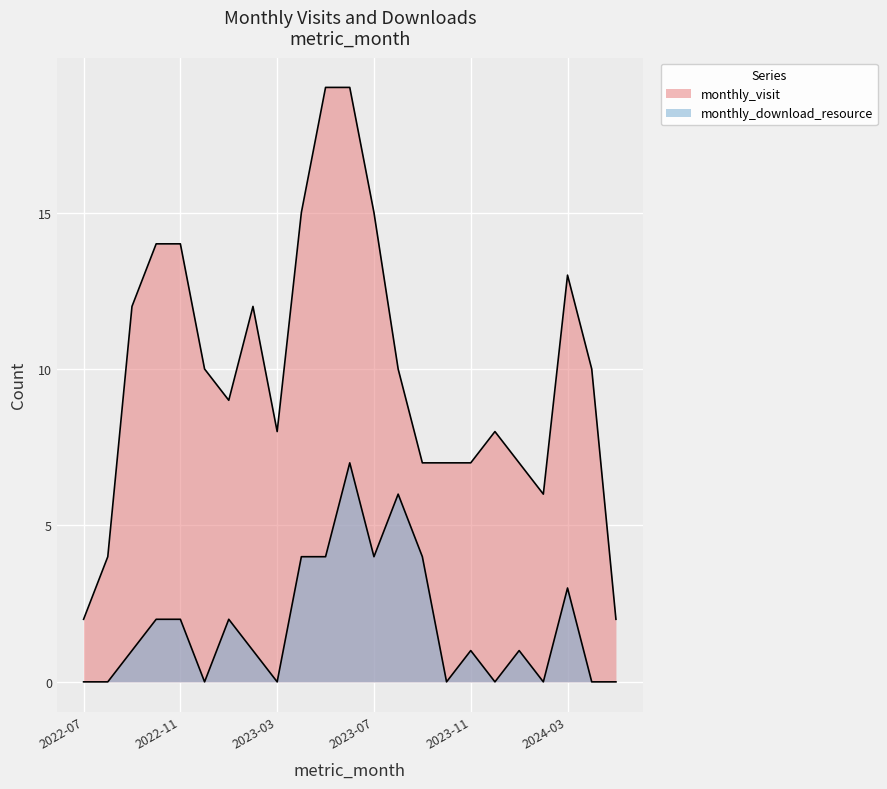

What value does the monthly_download_resource series have at 2022-11?

2